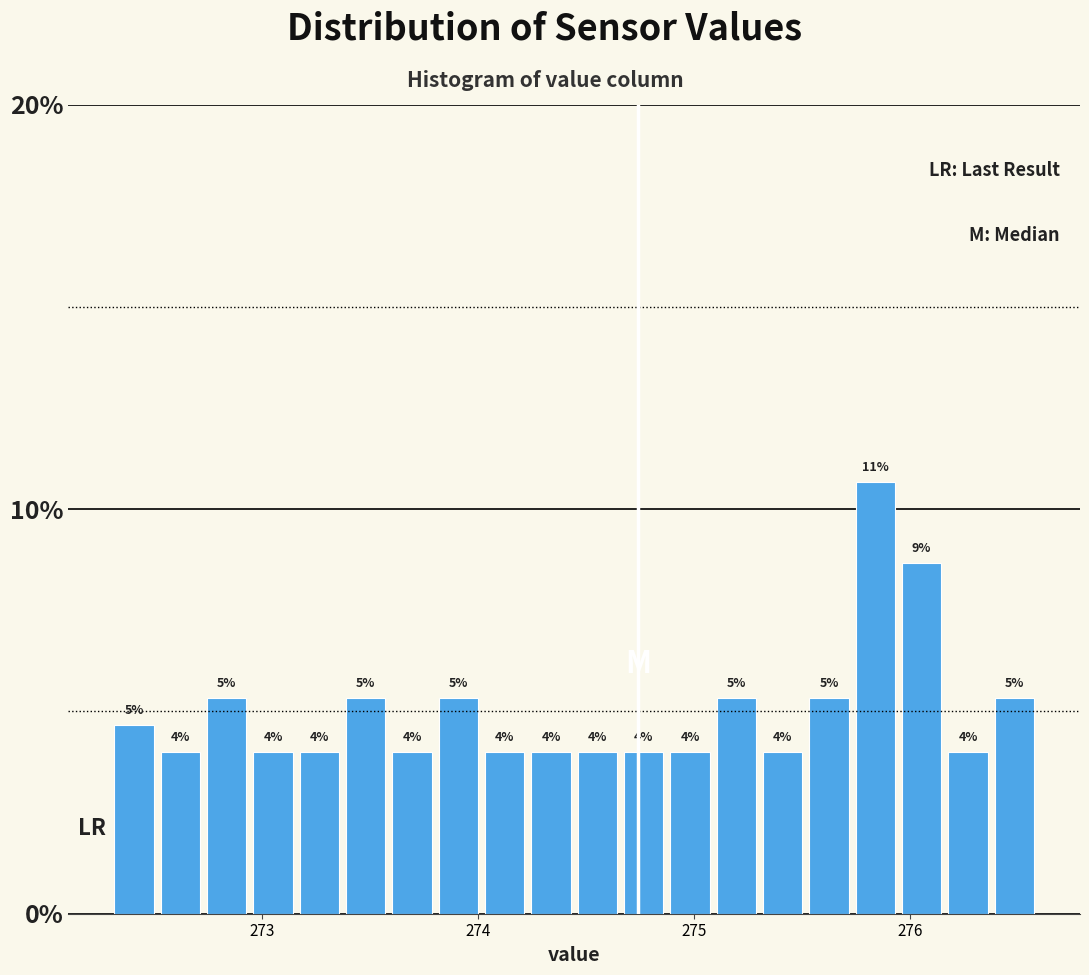

Read against the x-axis, roughly where is the centre of the tallest bar?

275.8